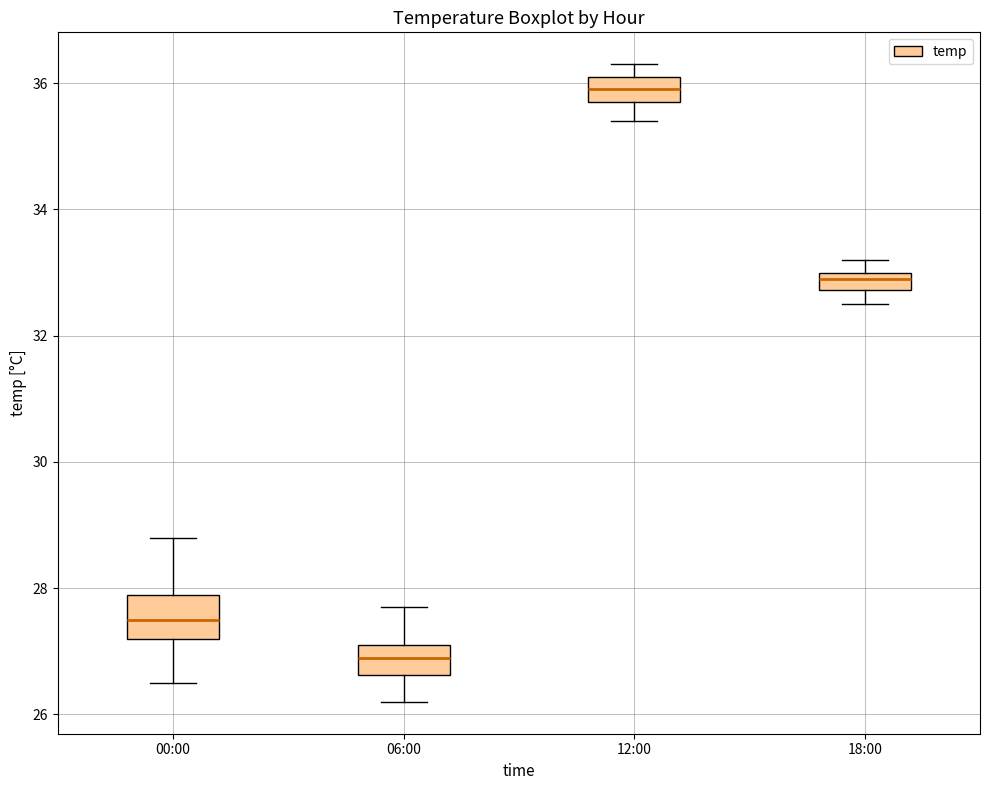

Which box's median line is the highest?

12:00